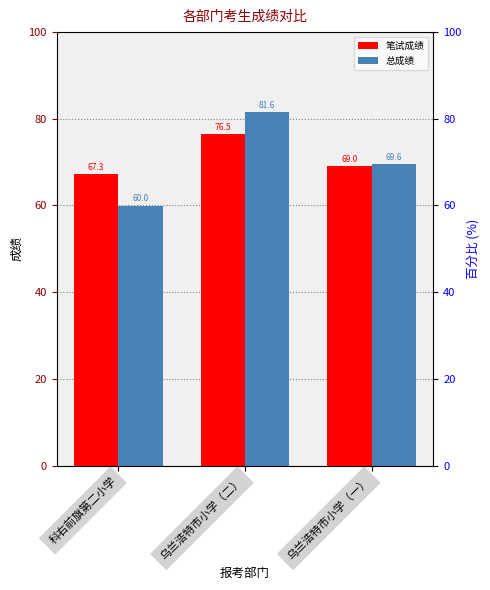

Which category has the highest value in the 笔试成绩 series?

乌兰浩特市小学（二）